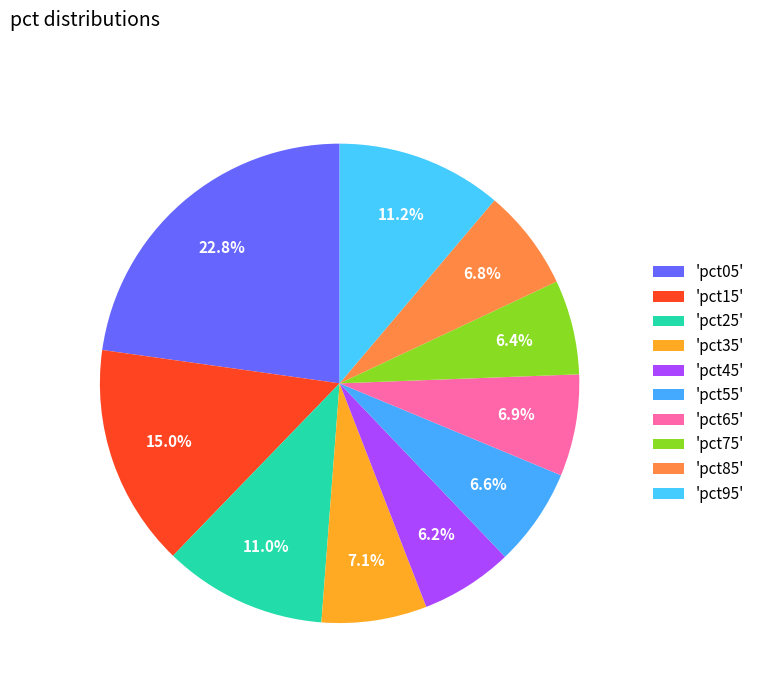

How many slices are in this pie chart?

10